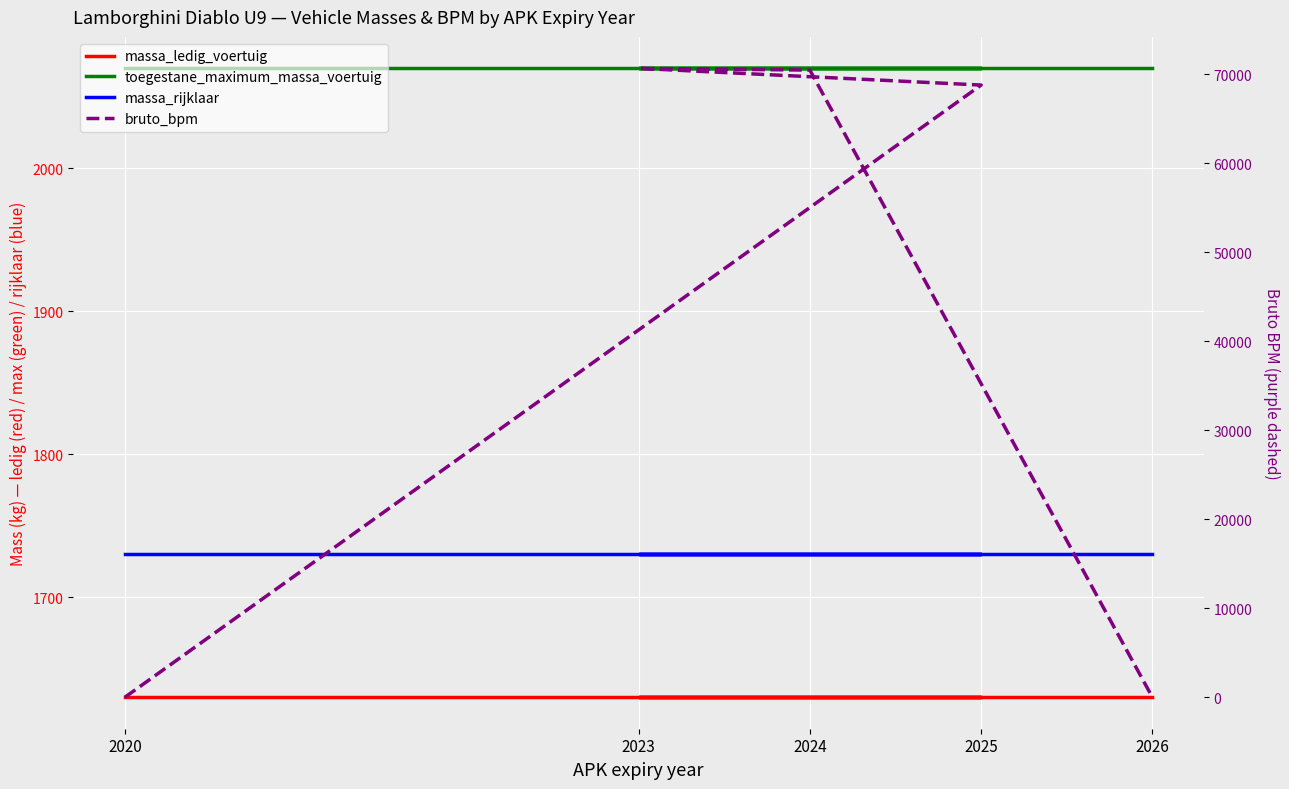

Reading right to left, extract all data points from this chart.

massa_ledig_voertuig: 1630	1630	1630	1630	1630
toegestane_maximum_massa_voertuig: 2070	2070	2070	2070	2070
massa_rijklaar: 1730	1730	1730	1730	1730
bruto_bpm: 0	70477	70675	68795	0